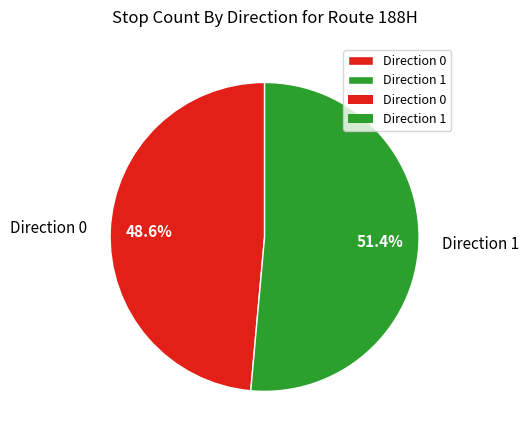

To the nearest percent, what is the difference between the largest and smallest slice percentages?

3%